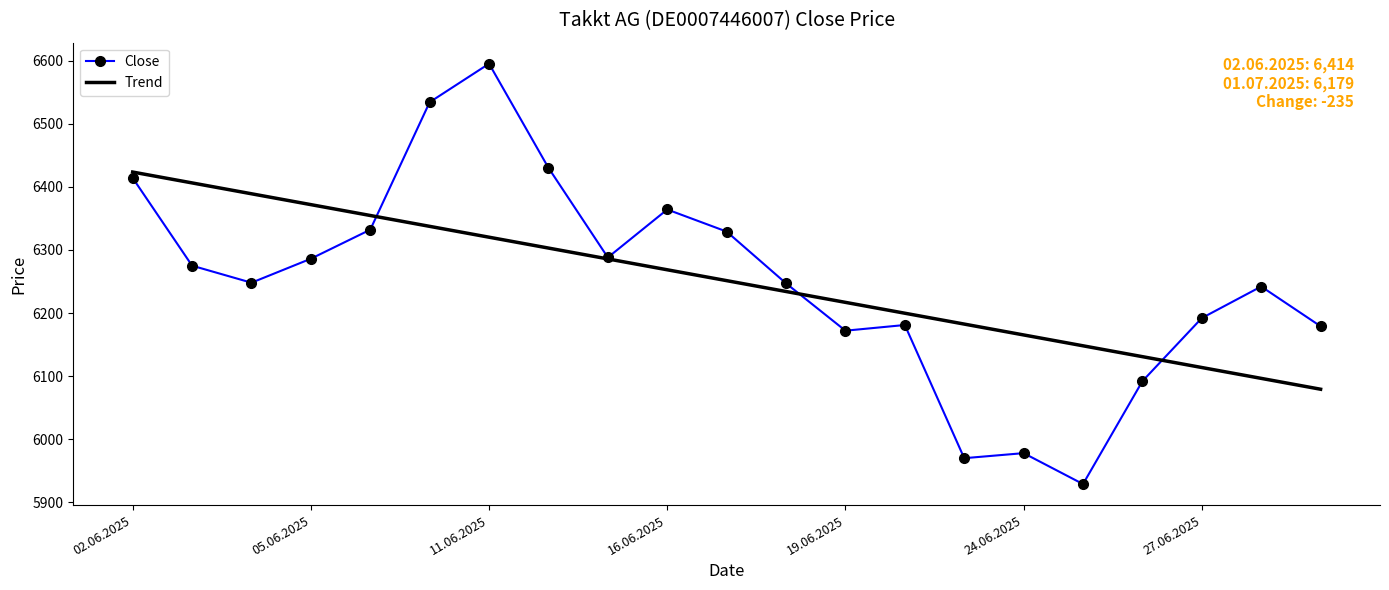

What is the minimum value shown in the chart?

5929.0